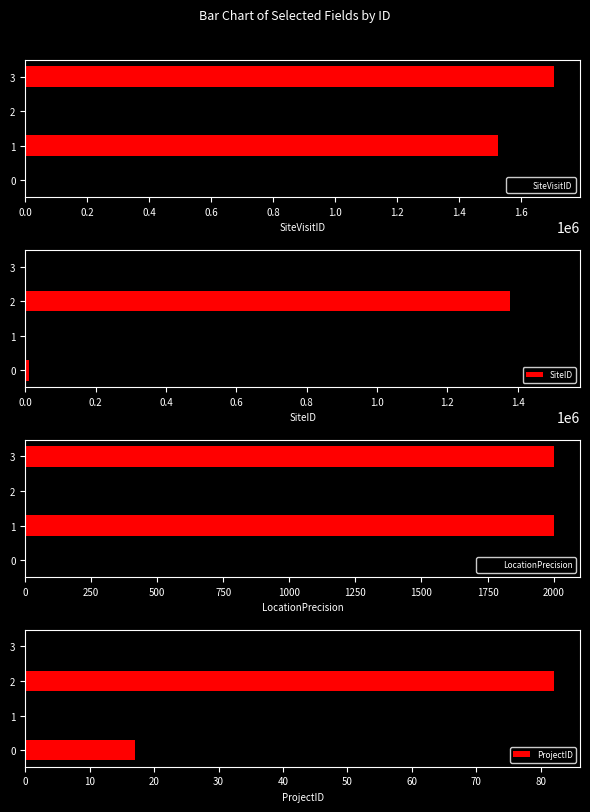

What is the average value of the SiteVisitID series?

1203268